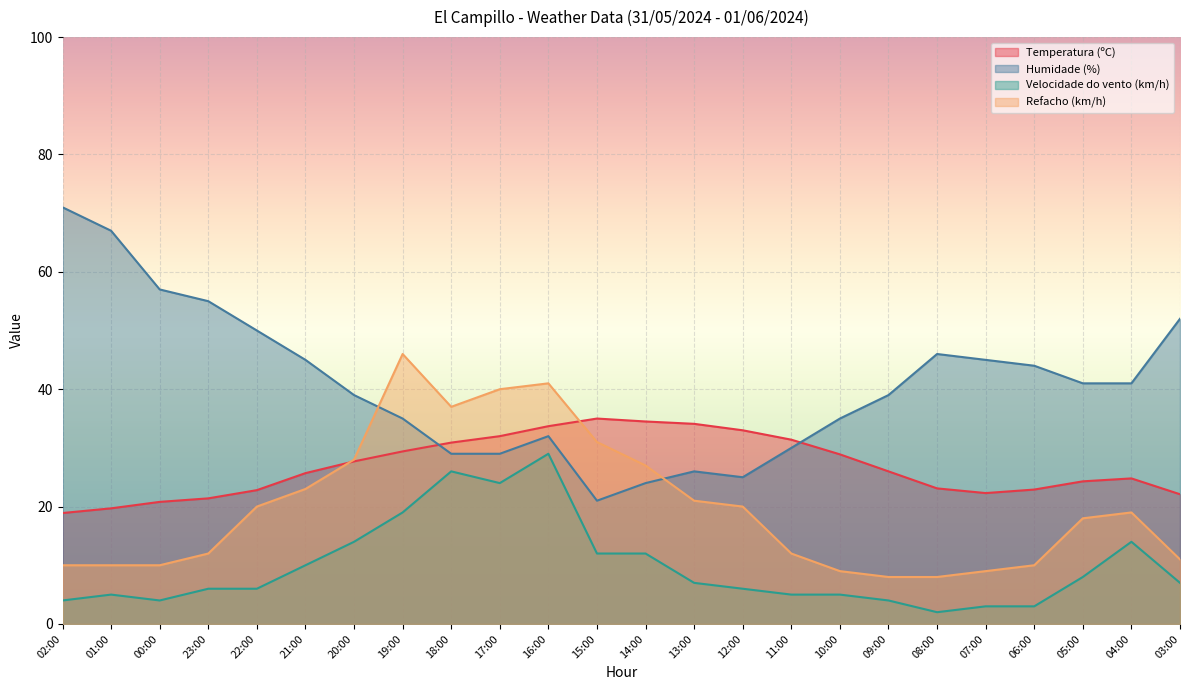

What is the difference between the maximum and minimum values in the Velocidade do vento (km/h) series?

27.0